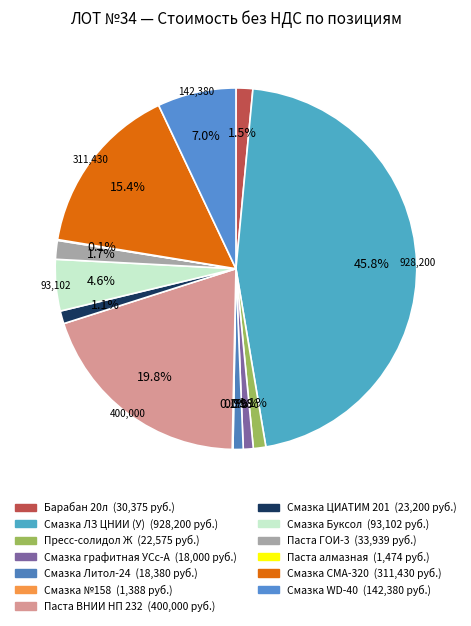

Combined, do Паста ВНИИ НП 232 and Смазка WD-40 account for over 50%?

No